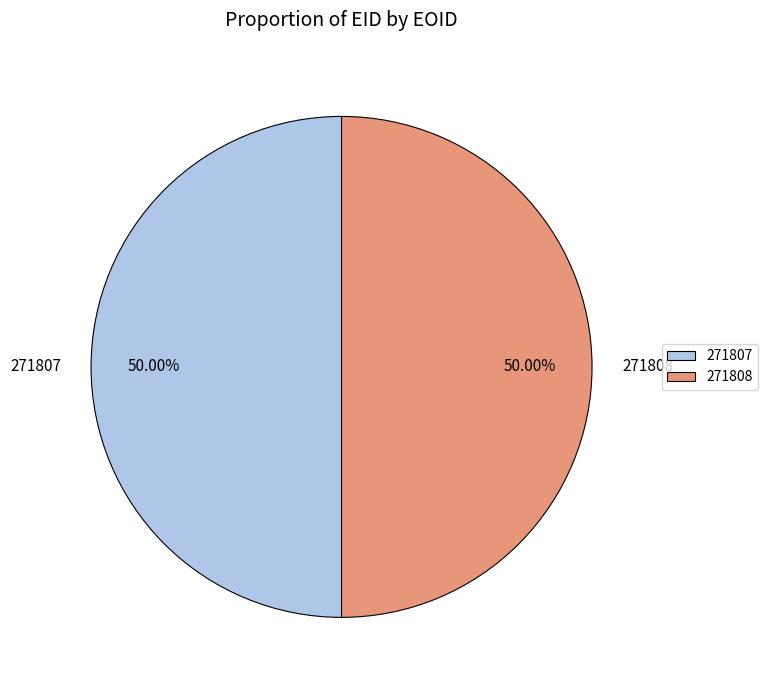

Is the sum of 271808 and 271807 greater than half?

Yes